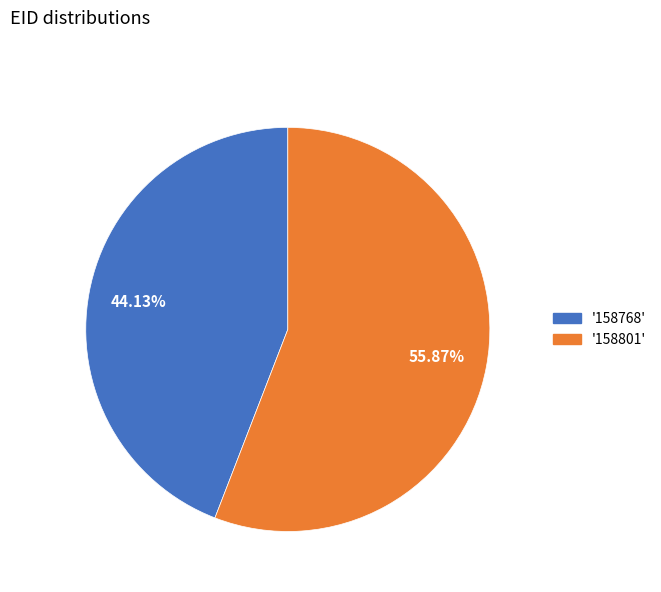

Does any single category account for the majority?

Yes